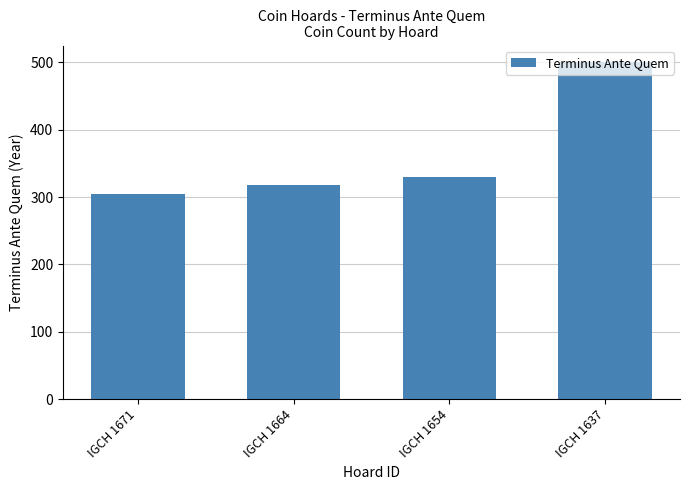

How many data points does each series have?

4